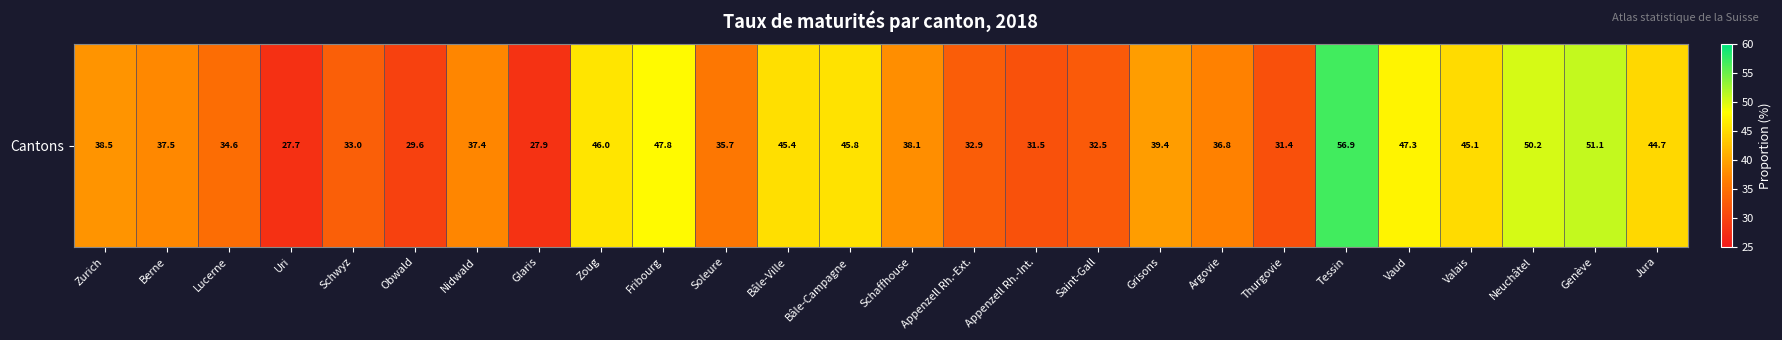

Reading left to right, extract all data points from this chart.

38.5	37.5	34.6	27.7	33.0	29.6	37.4	27.9	46.0	47.8	35.7	45.4	45.8	38.1	32.9	31.5	32.5	39.4	36.8	31.4	56.9	47.3	45.1	50.2	51.1	44.7